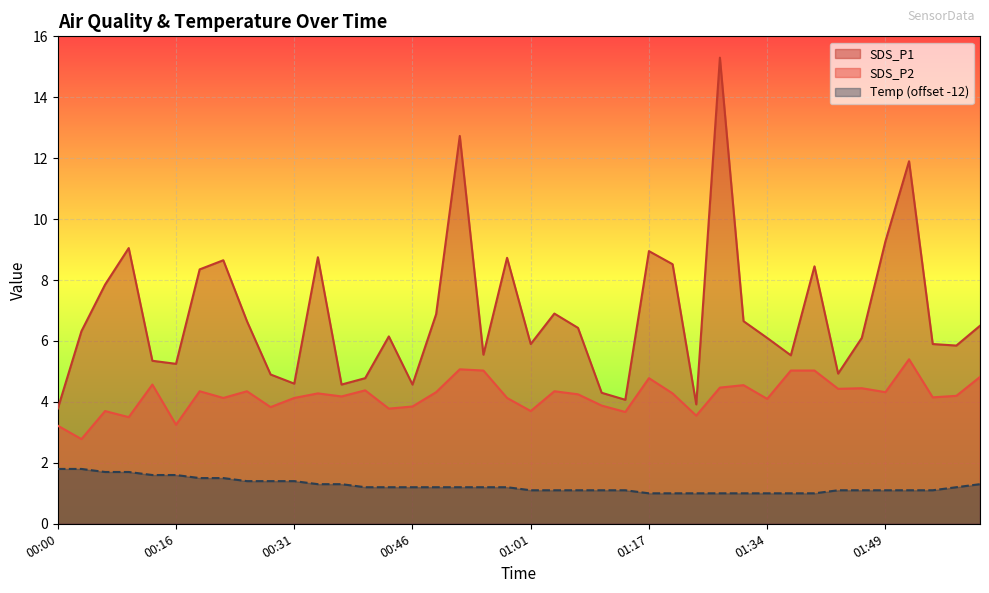

What is the total value across all series at 01:04?

12.3